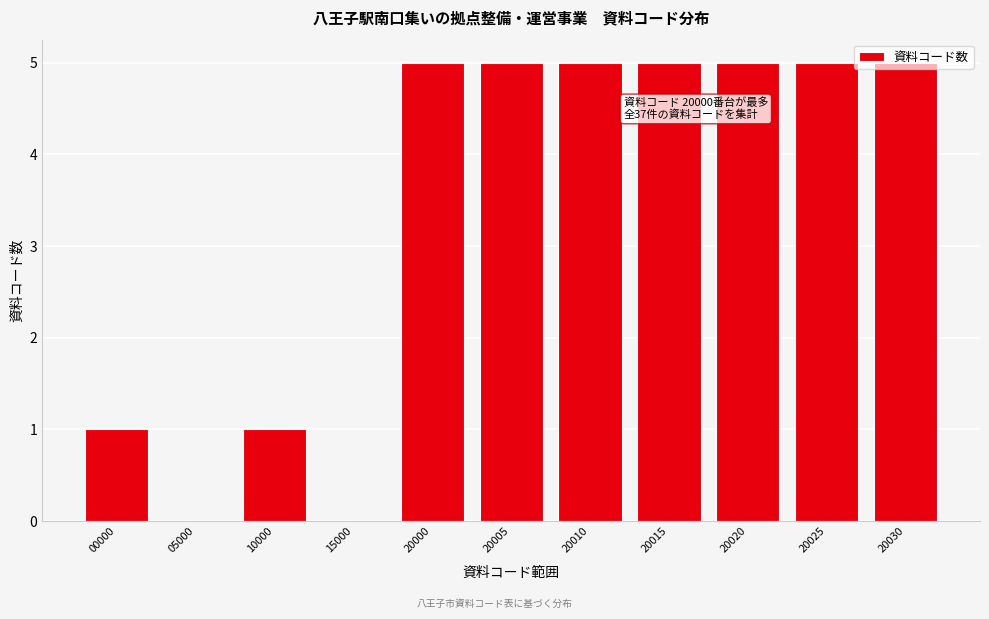

What is the sum of the values at 20025 and 05000?

5